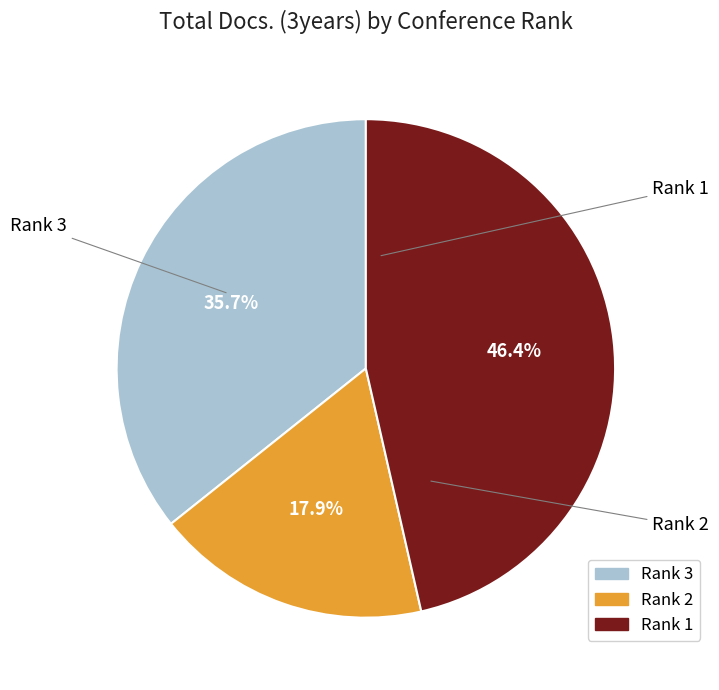

To the nearest percent, what percentage of the pie is Rank 3?

36%